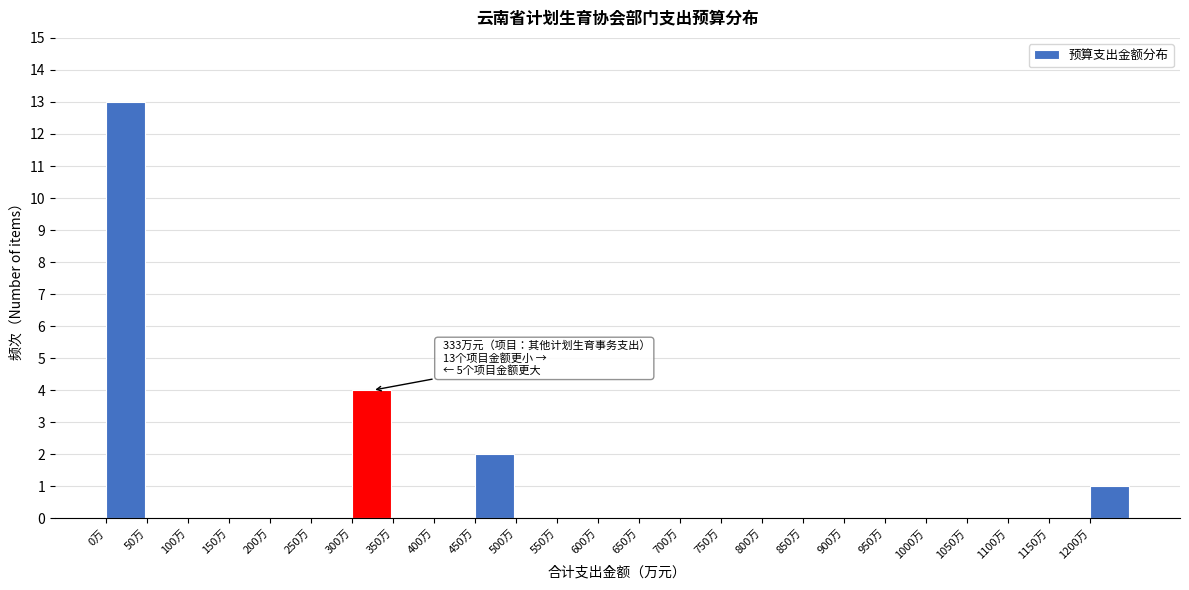

Over which range of the x-axis is the bar tallest?

0 to 50